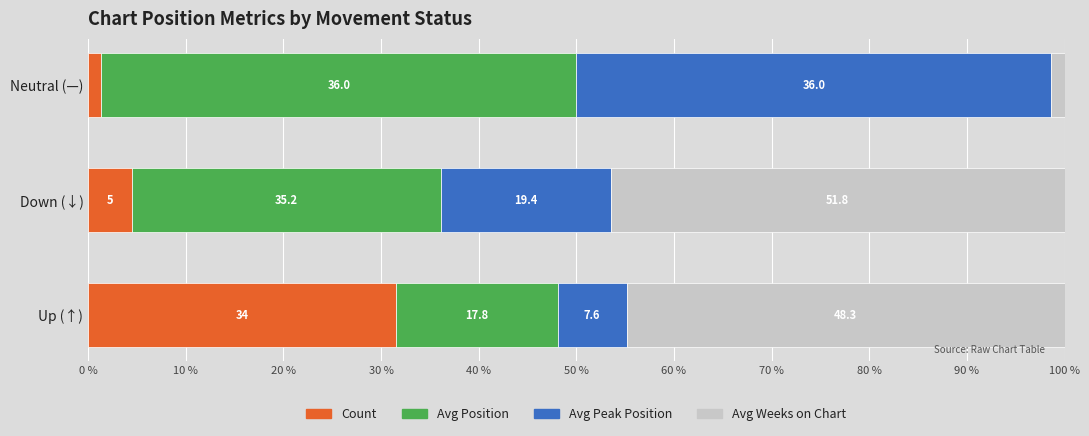

What are all the series names shown in the legend?

Count, Avg Position, Avg Peak Position, Avg Weeks on Chart